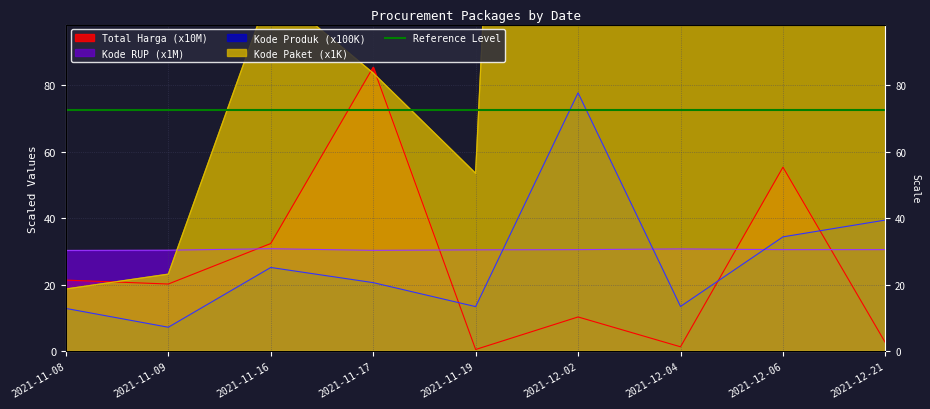

The value of Kode Produk at 2021-12-04 is 13.5. True or false?

True